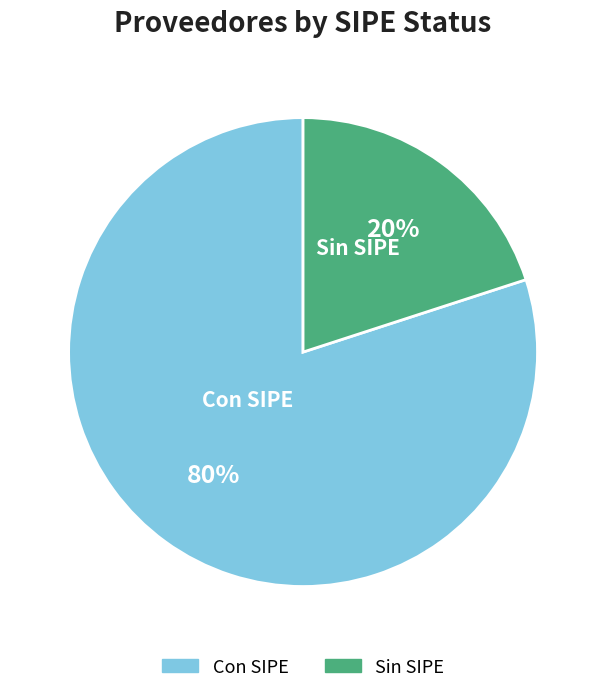

Is the sum of Con SIPE and Sin SIPE greater than half?

Yes